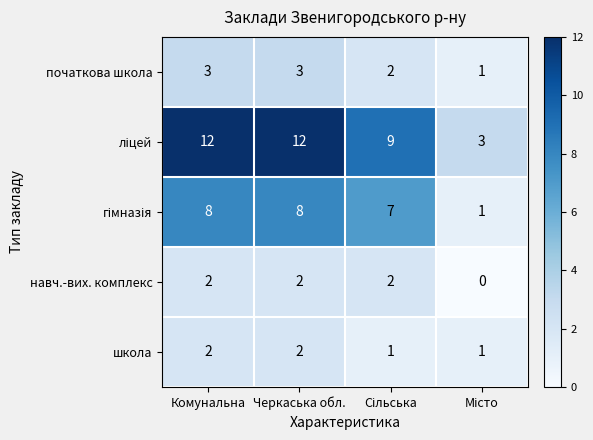

True or false: школа has a value of 2 at Комунальна.

True